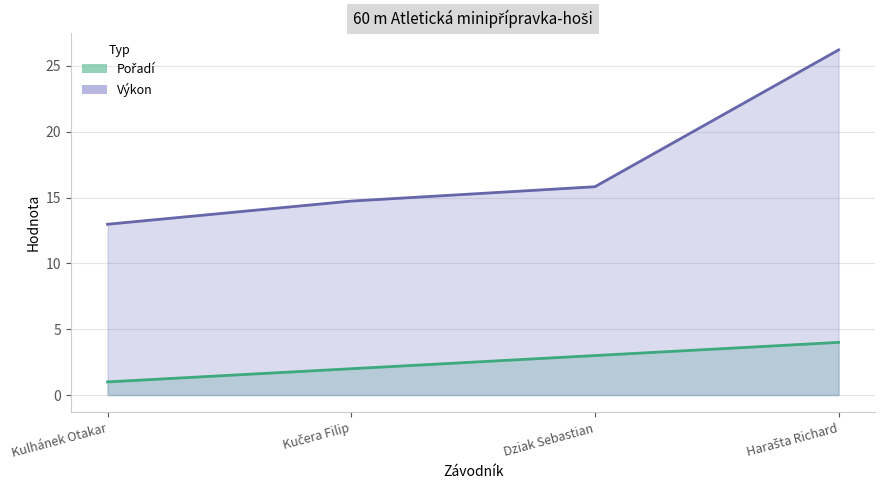

Rank the categories by Pořadí value from lowest to highest.

Kulhánek Otakar, Kučera Filip, Dziak Sebastian, Harašta Richard